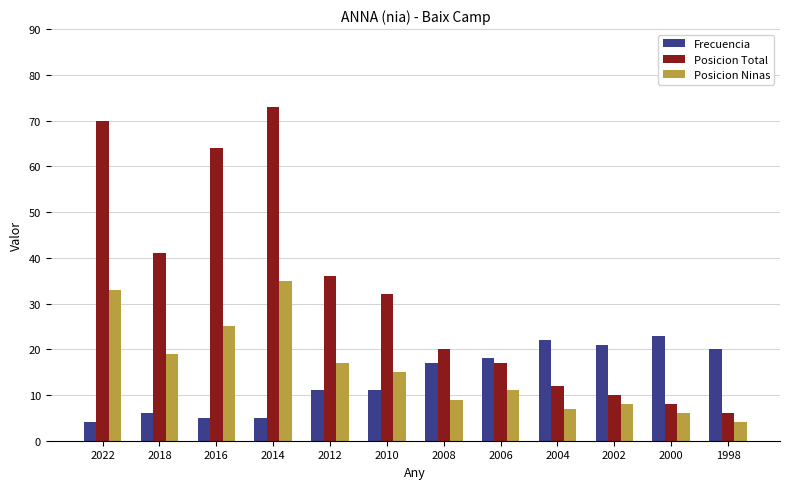

Count the number of data series in this chart.

3